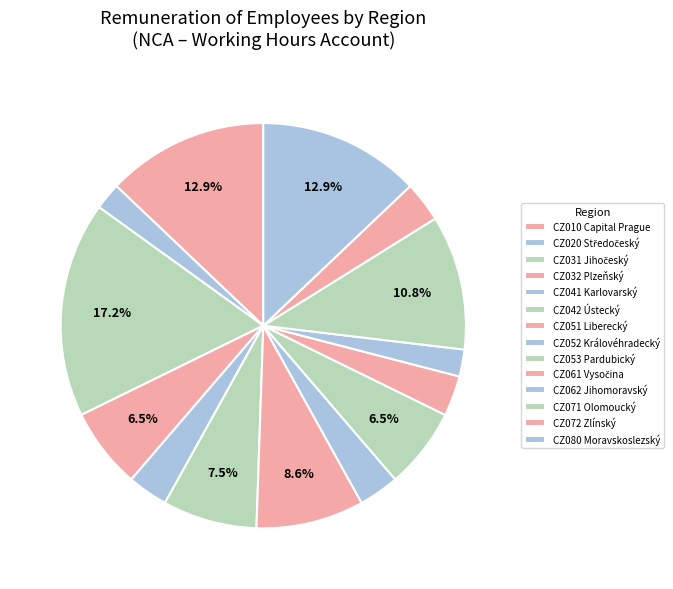

The CZ020 Středočeský slice represents 13% of the pie. True or false?

False